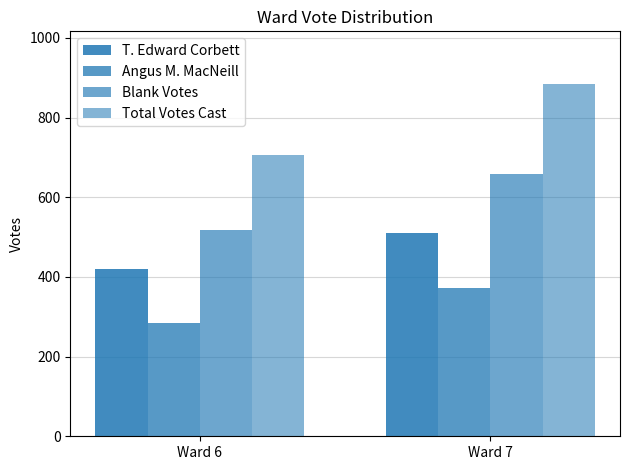

What is the value of the Total Votes Cast bar at the 2nd from the left?

884